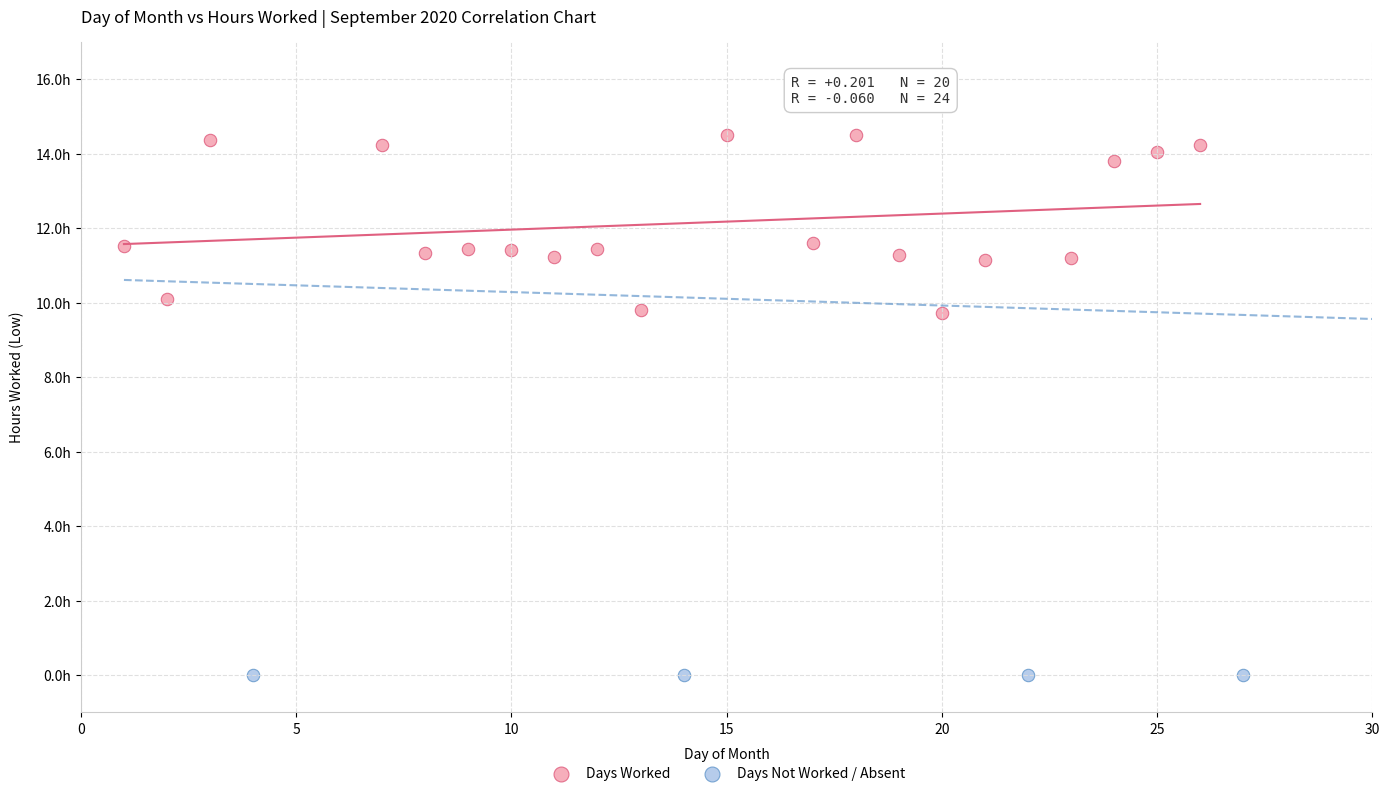

What are all the series names shown in the legend?

Days Worked, Days Not Worked / Absent